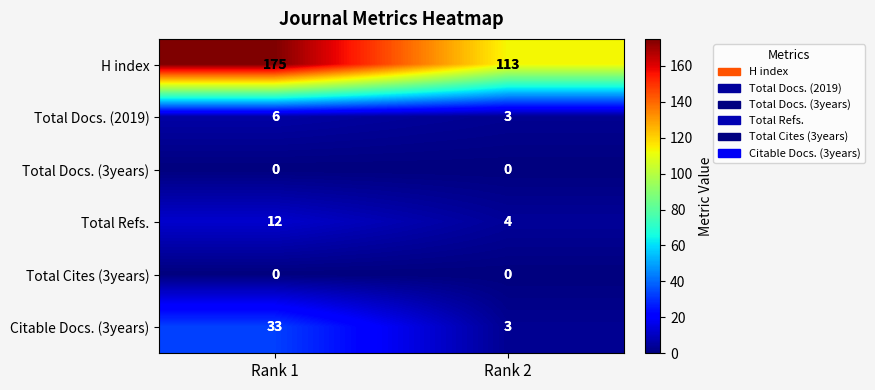

Between Rank 1 and Rank 2, which series saw the biggest shift?

H index